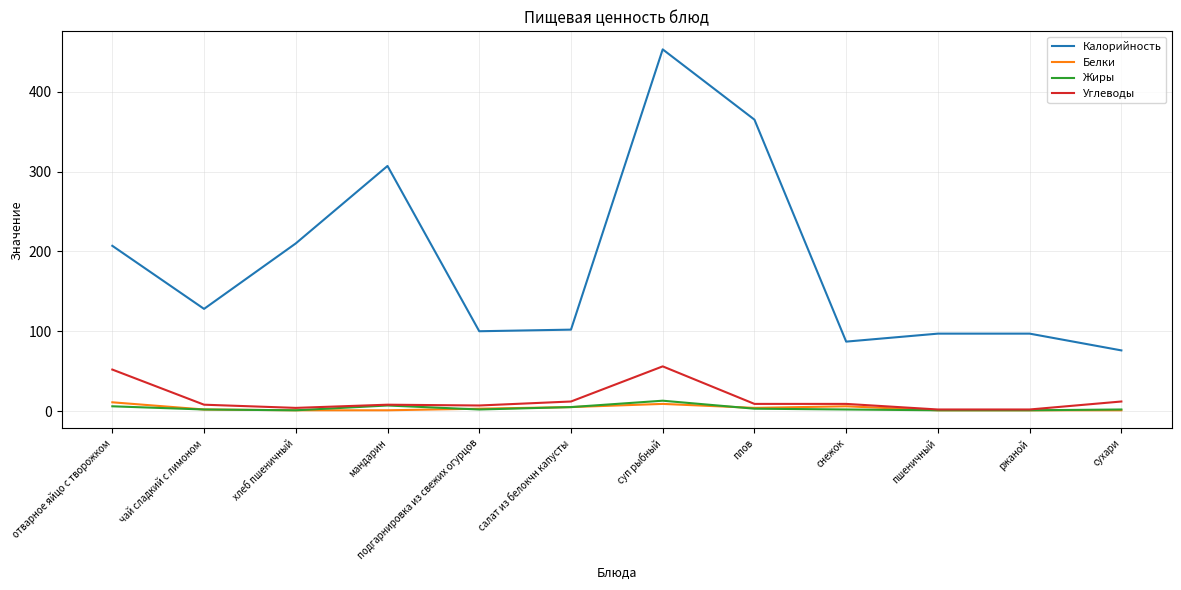

Which label corresponds to the largest value in the chart?

суп рыбный